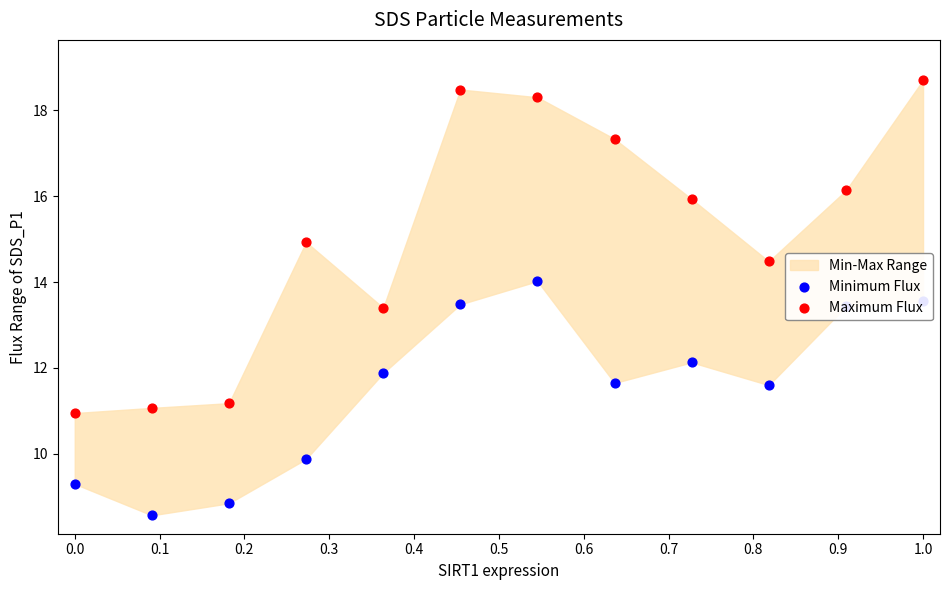

Which series contains the lowest Y value?

Minimum Flux